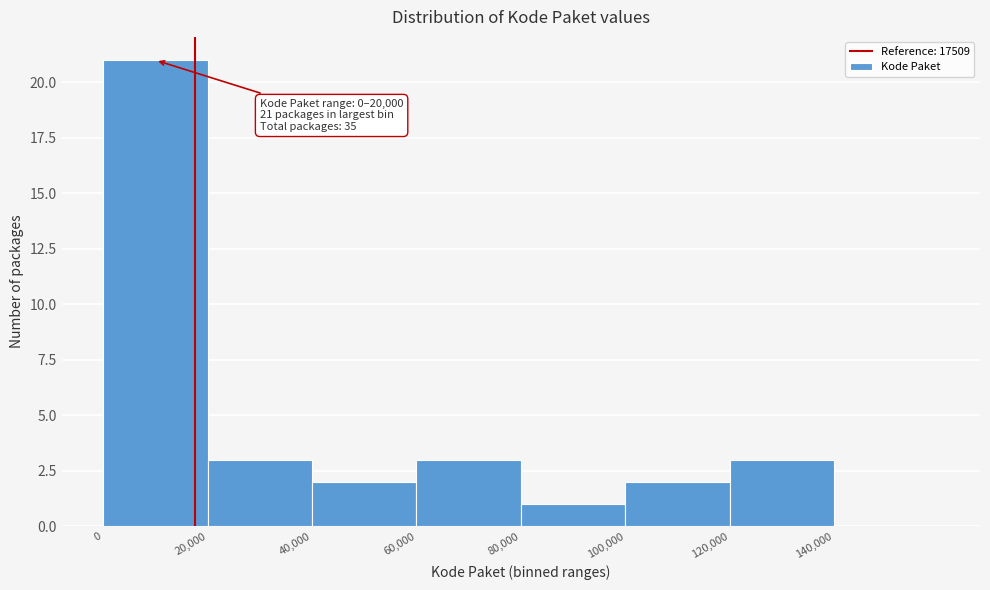

Which range on the x-axis has the tallest bar?

0 to 20000